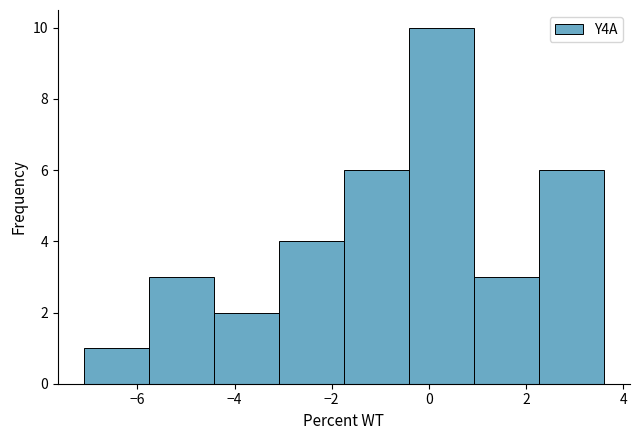

Which range on the x-axis has the tallest bar?

-0.4 to 1.0